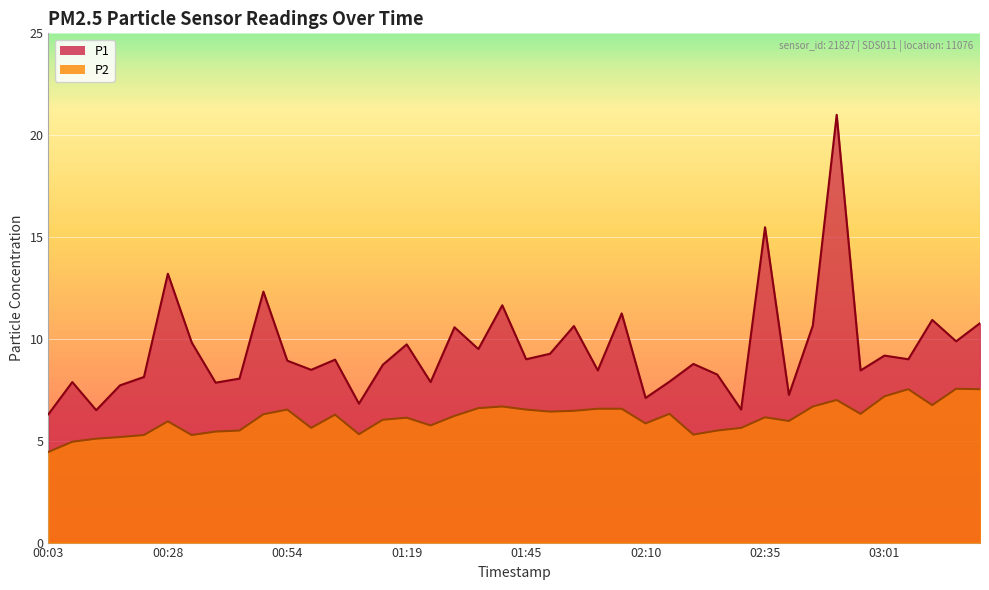

Which series has the largest total across all categories?

P1